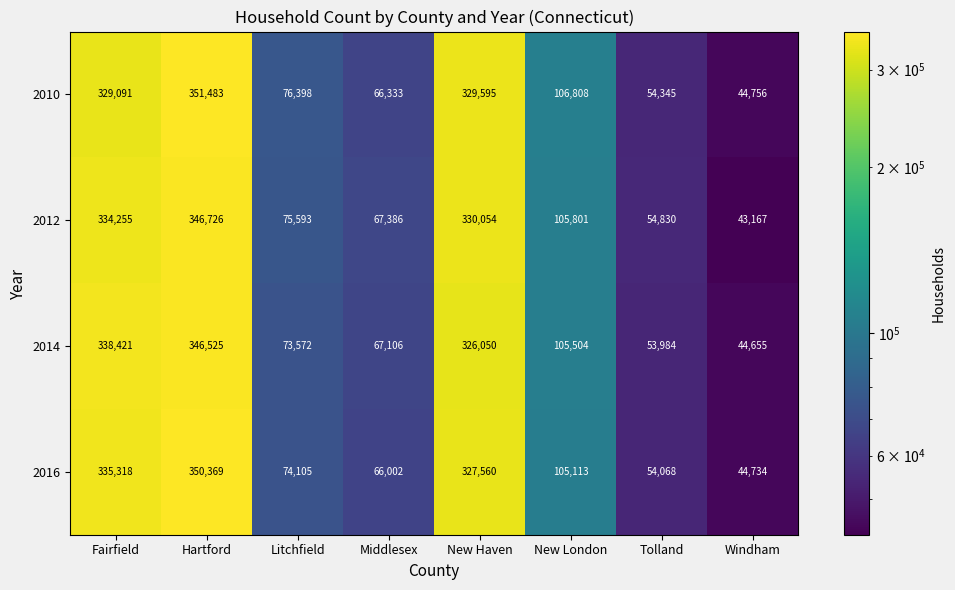

Is it true that 2010 equals 39566 at Litchfield?

False